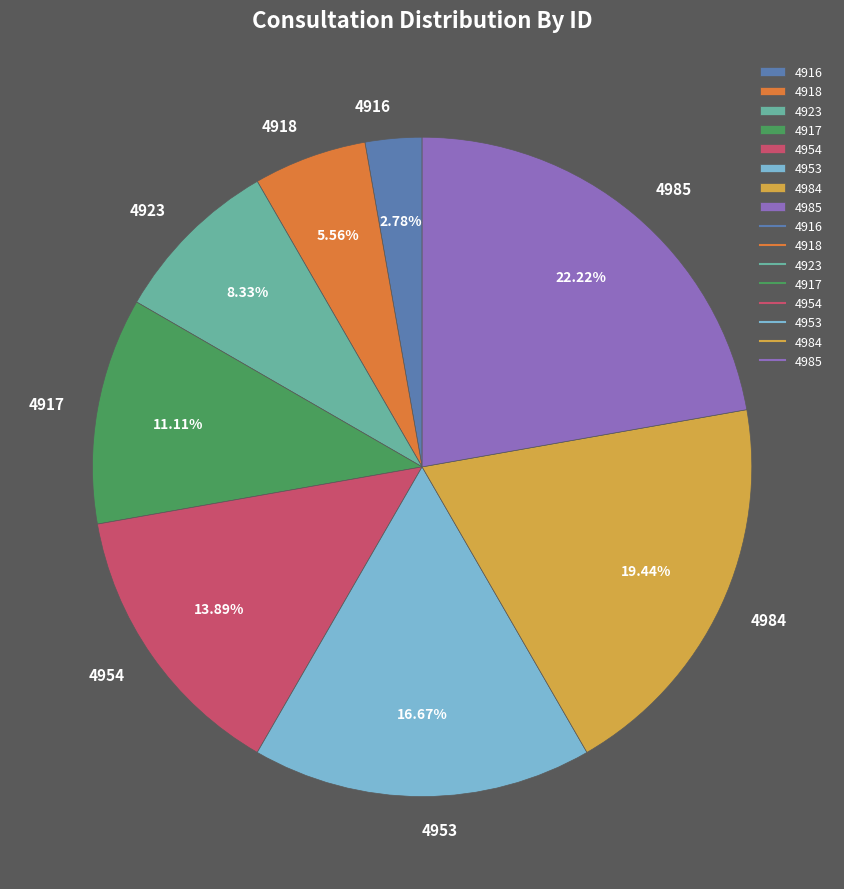

What is the smallest slice in the pie chart?

4916